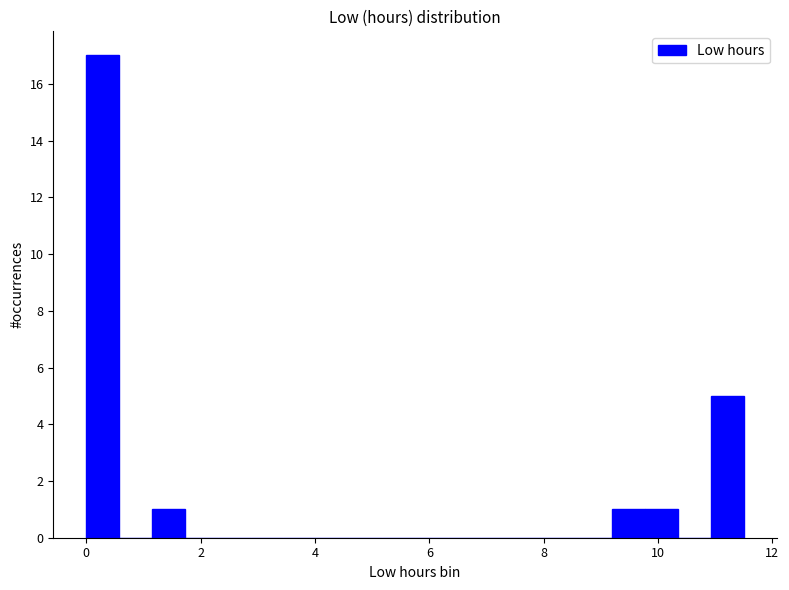

Around what value on the x-axis is the tallest bar? Give the approximate position of its centre, as read against the axis.

0.2